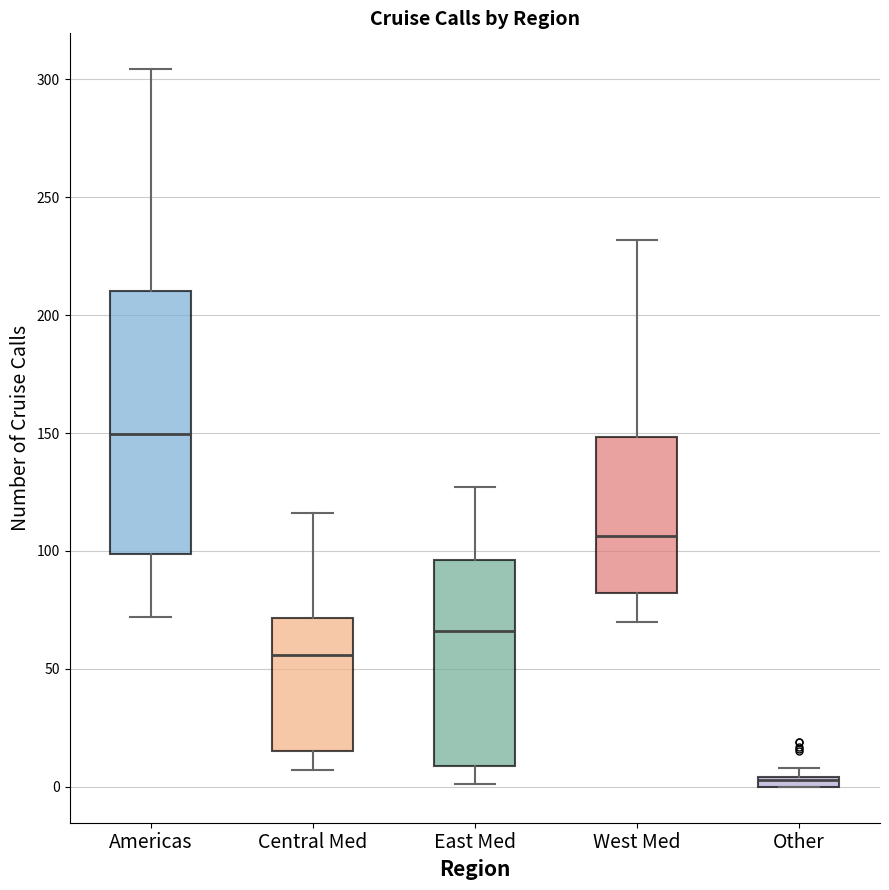

Comparing the boxes themselves (not the whiskers), which one is the tallest?

Americas